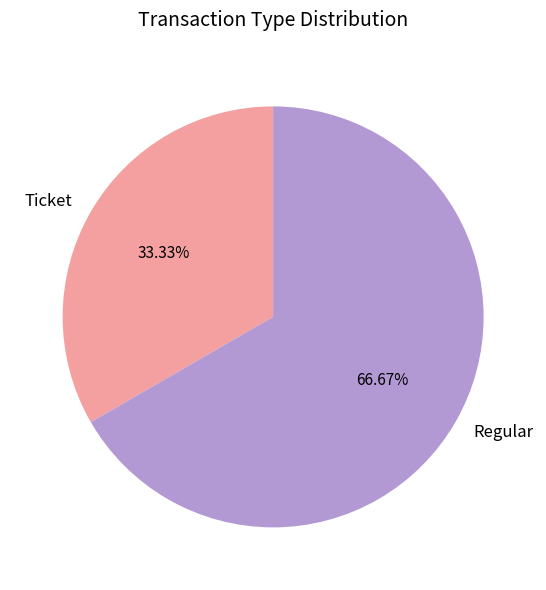

What percentage is the Ticket slice, to the nearest percent?

33%